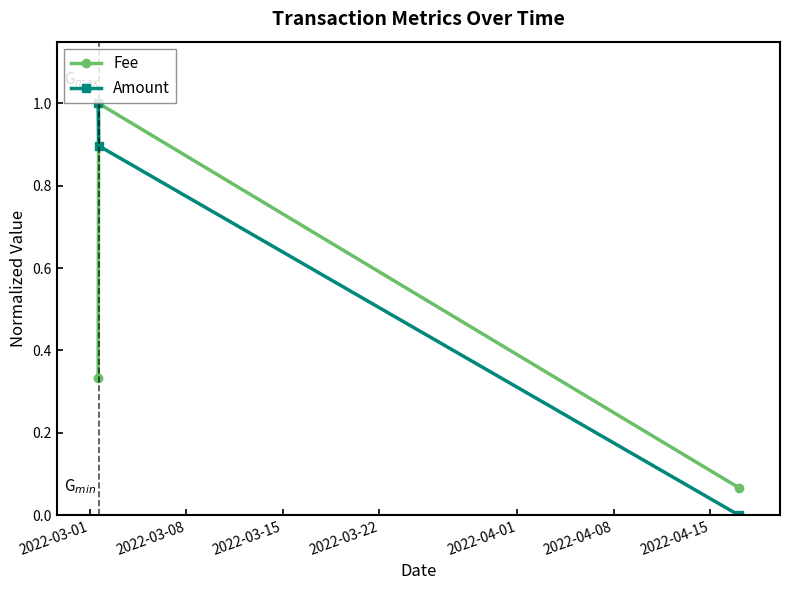

Count the number of data series in this chart.

2